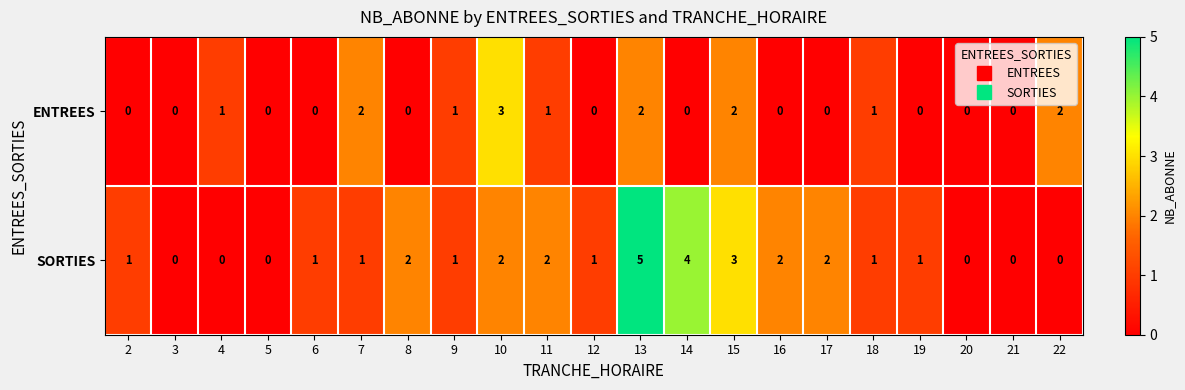

Rank the series by their average value, from lowest to highest.

ENTREES, SORTIES